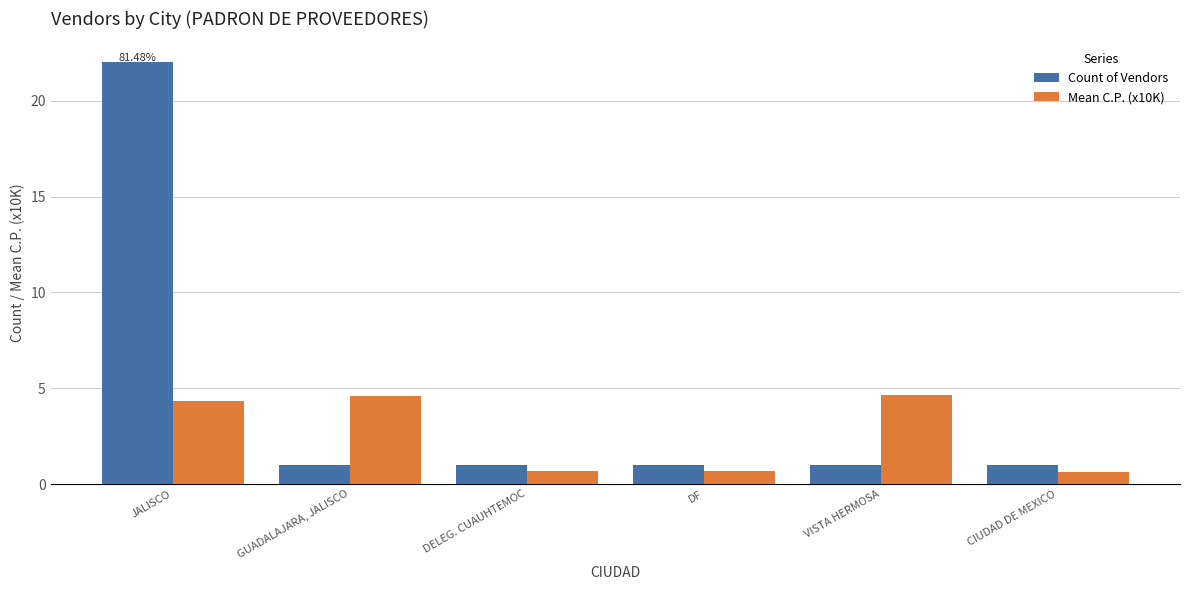

What is the sum of the Count of Vendors values at DELEG. CUAUHTEMOC and CIUDAD DE MEXICO?

2.0